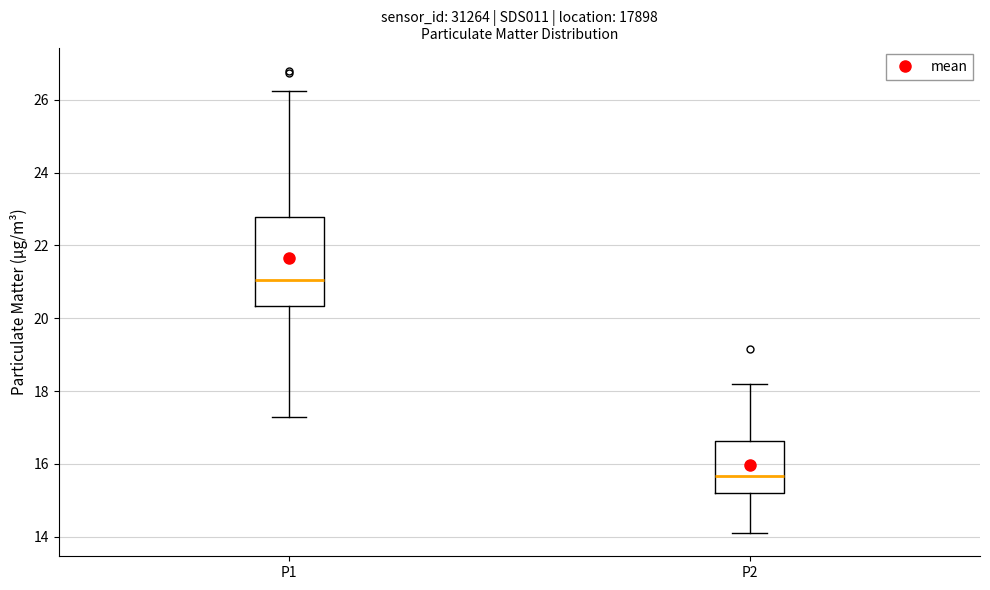

Which box has the lowest median line?

P2